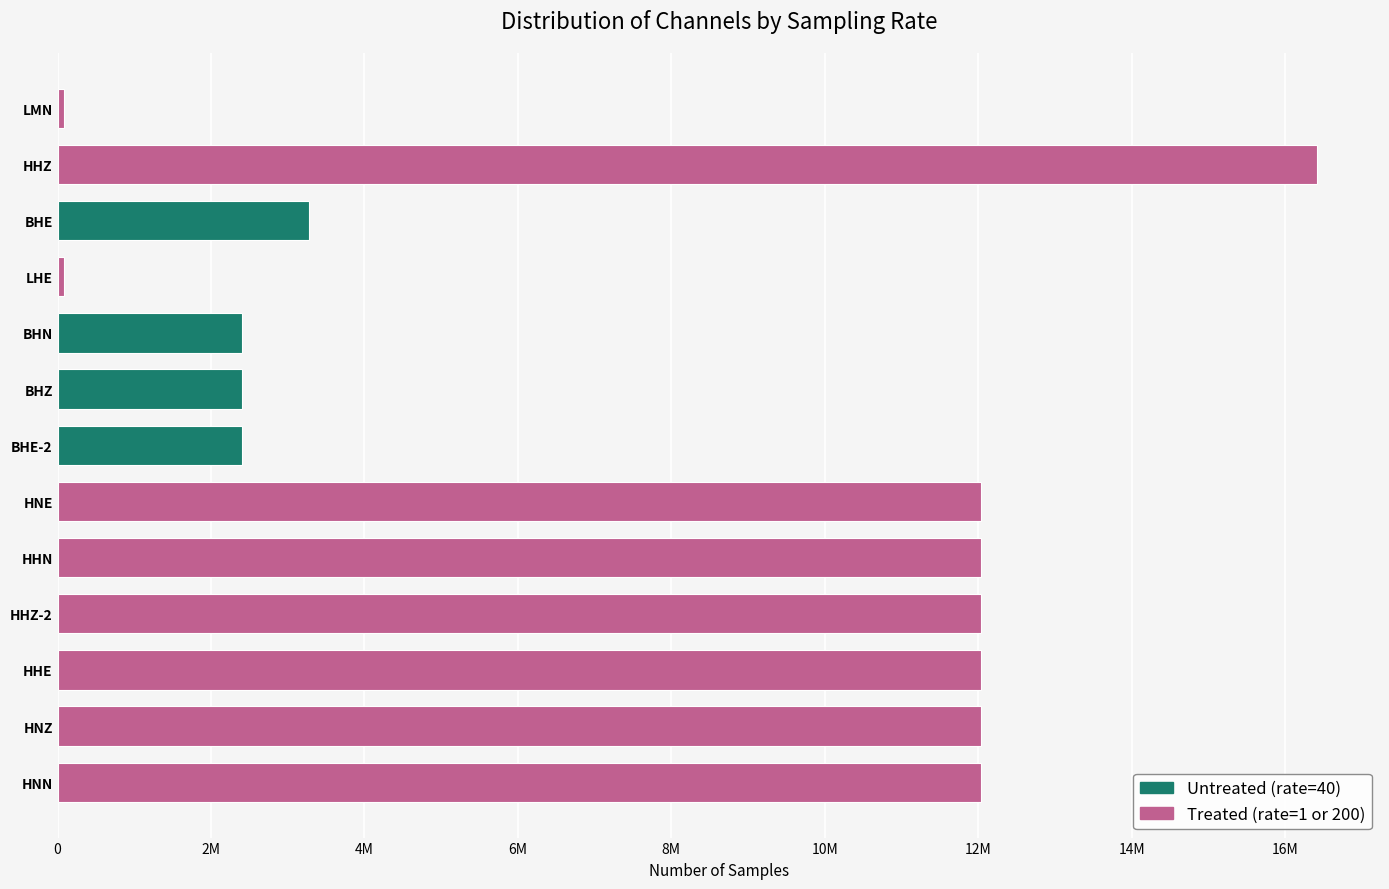

How many bars are there in total?

13